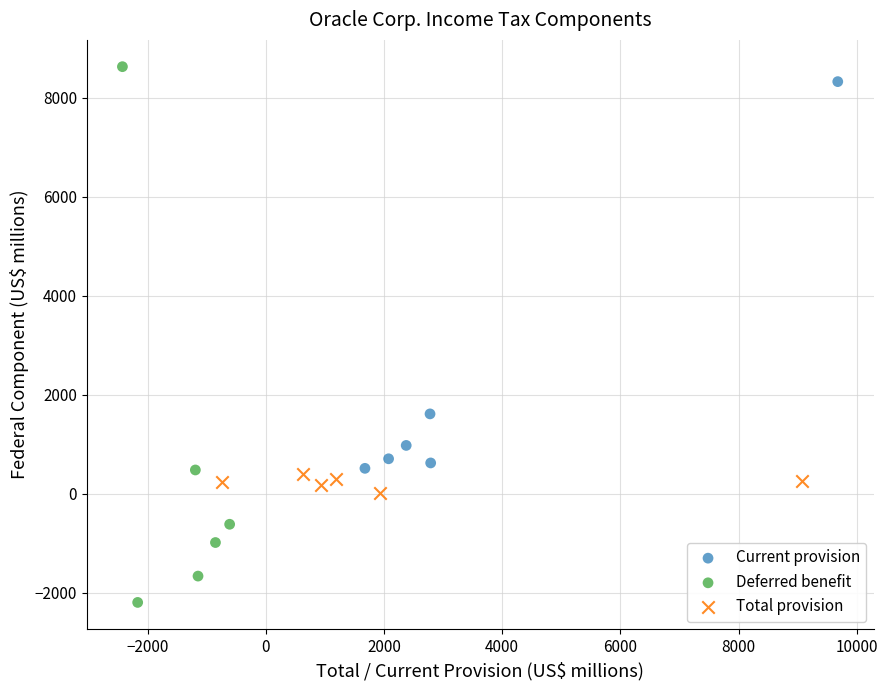

What are all the series names shown in the legend?

Current provision, Deferred benefit, Total provision